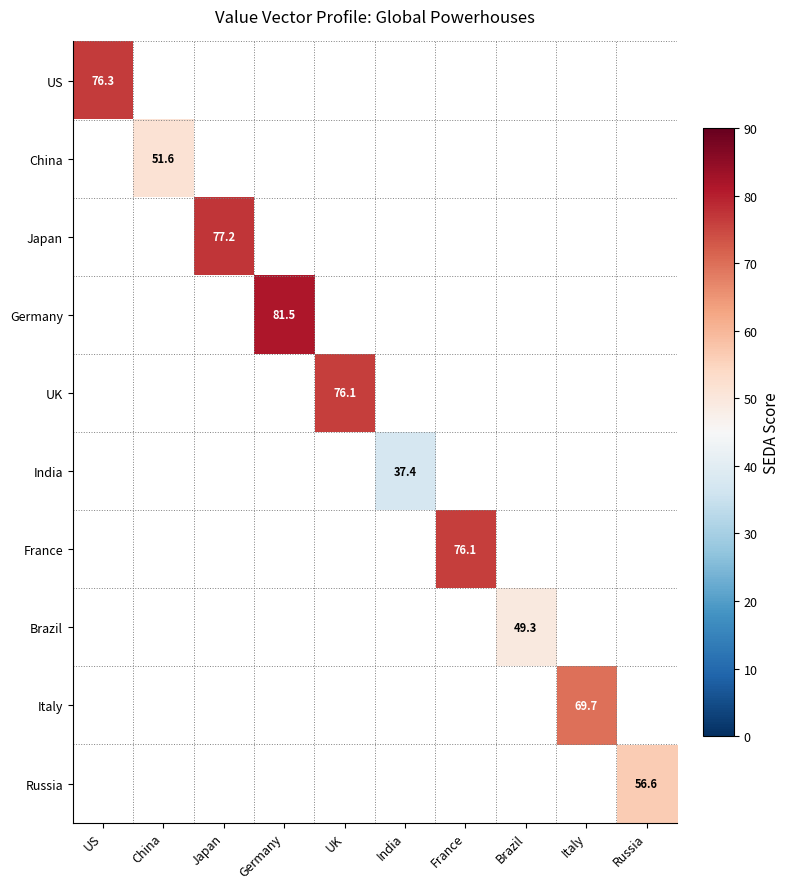

Which series has the largest range (max minus min)?

Germany